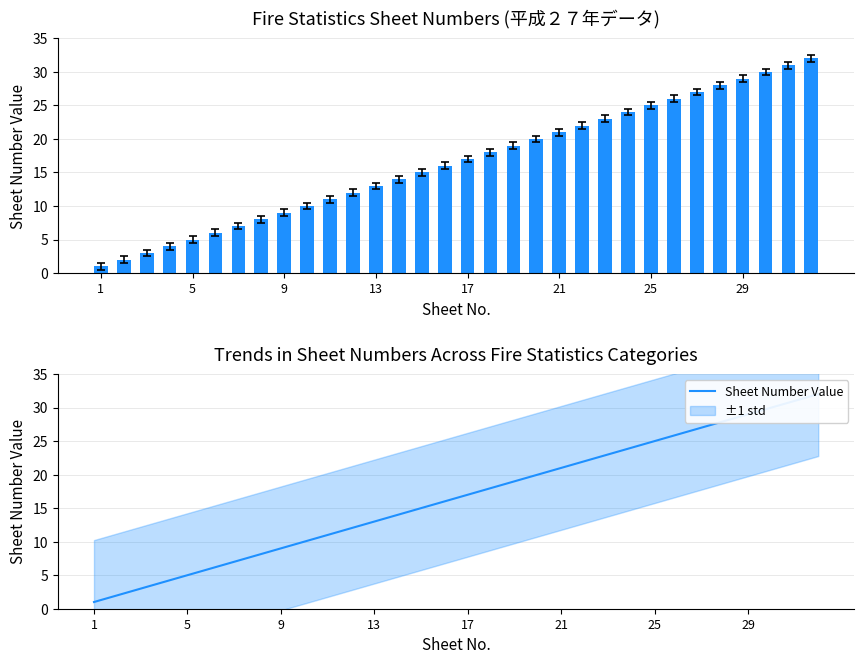

Rank the series at 21 from highest to lowest value.

Sheet Number, Sheet Number Value